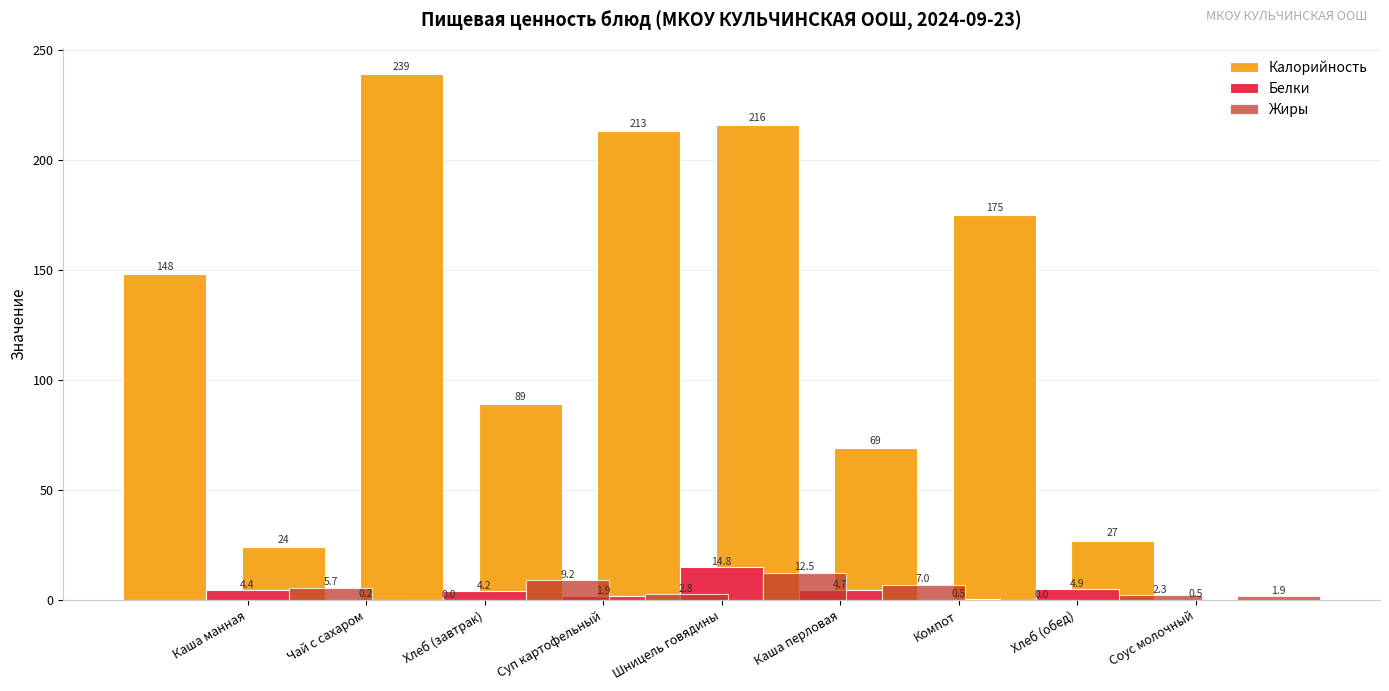

What value does the Белки series have at Хлеб (обед)?

4.9